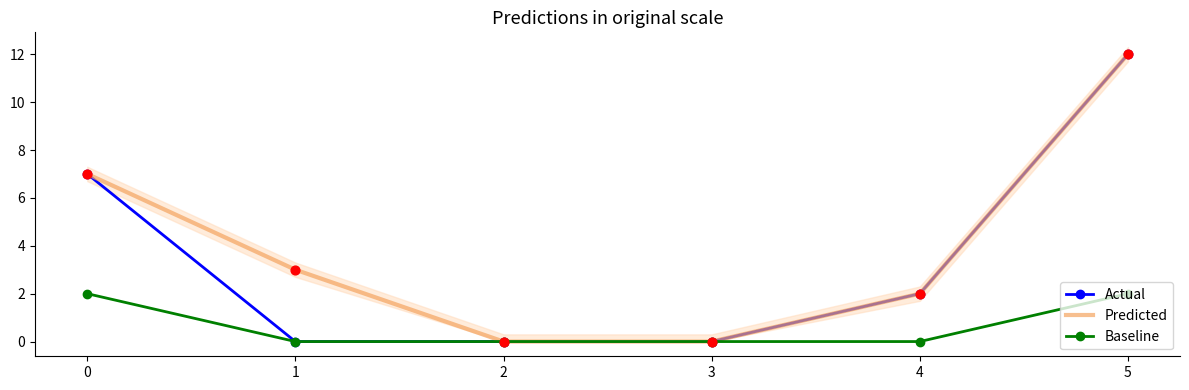

Which series reaches the maximum Y coordinate?

Actual